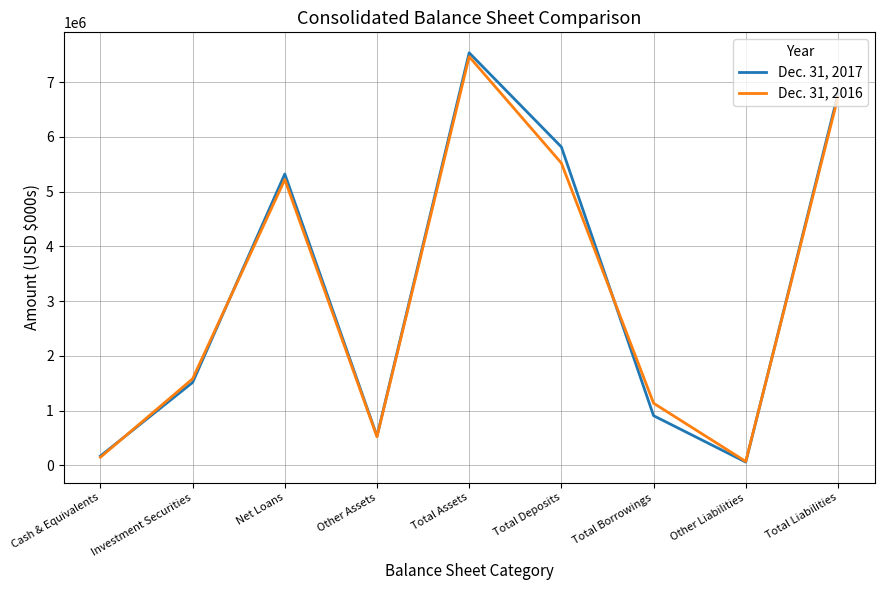

Where is Dec. 31, 2016 nearest to the value 3768450?

Net Loans